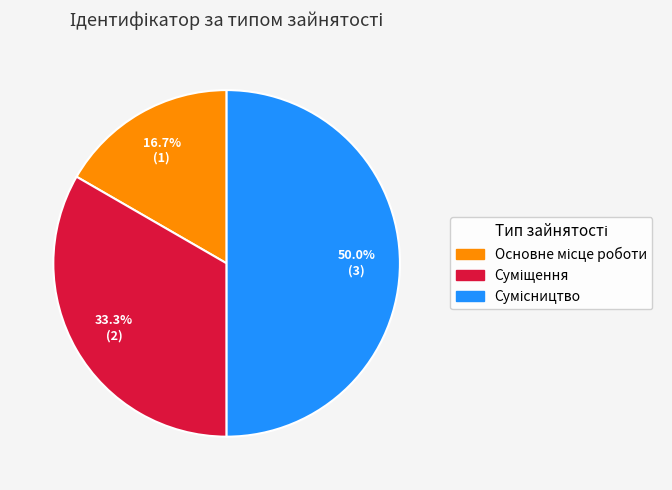

Count the number of slices in the pie.

3